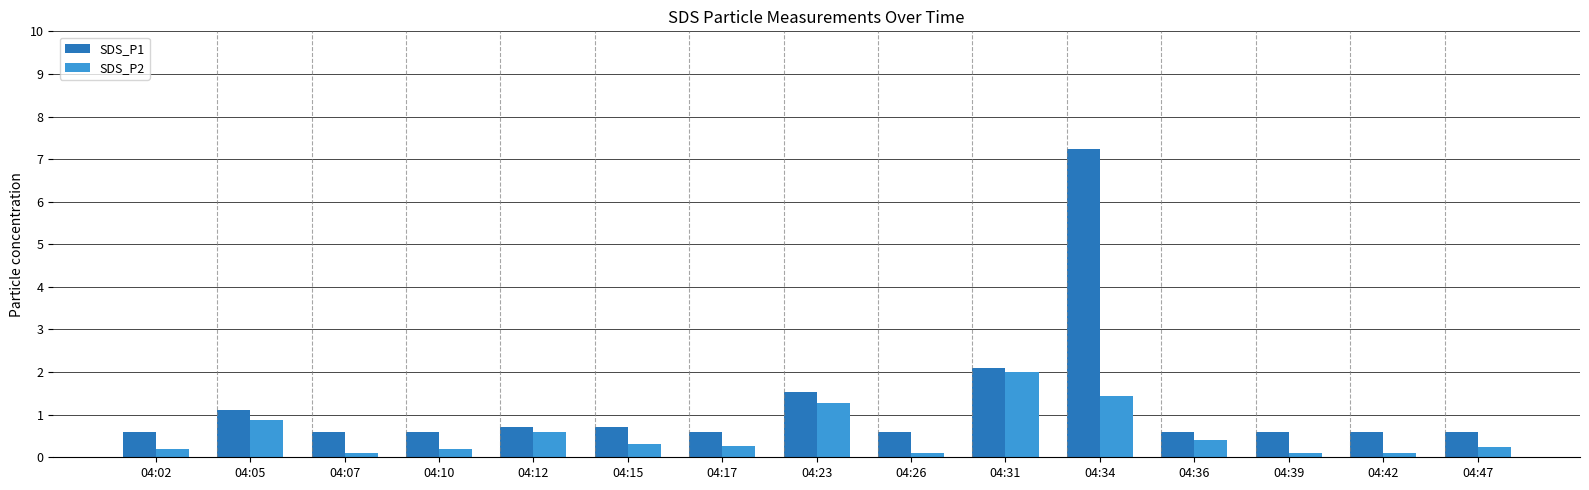

Which series has the widest spread of values?

SDS_P1